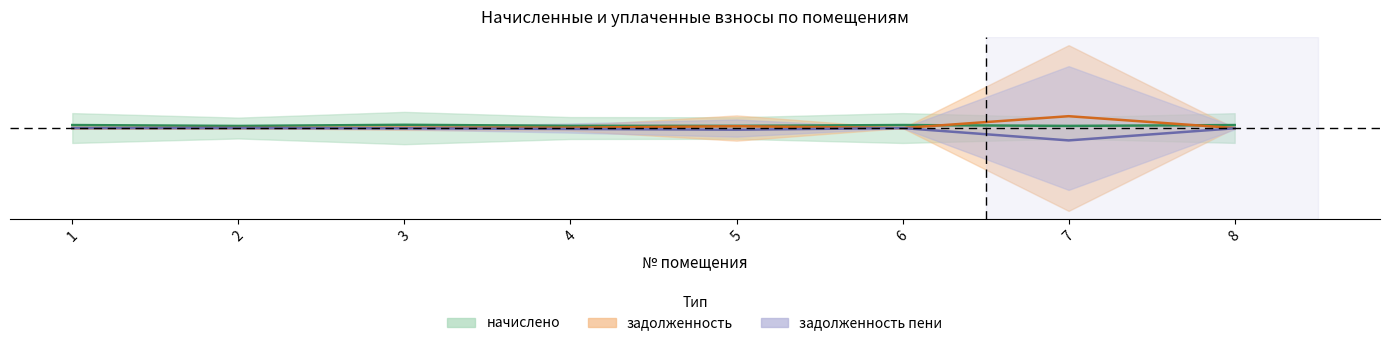

In начислено, how many points are higher than both neighbors (excluding endpoints)?

2